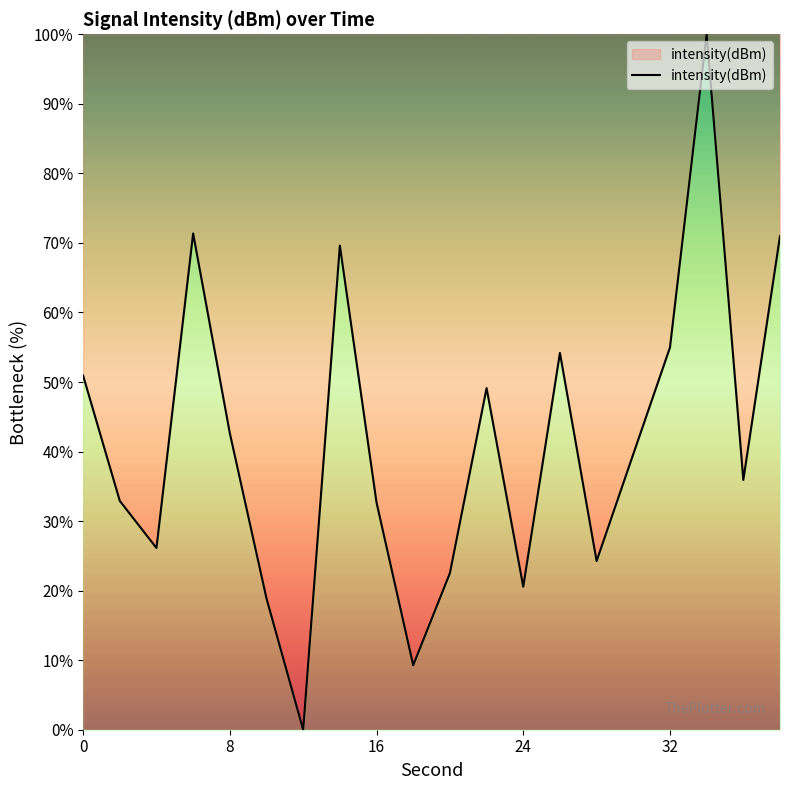

How many lines are shown in the chart?

1